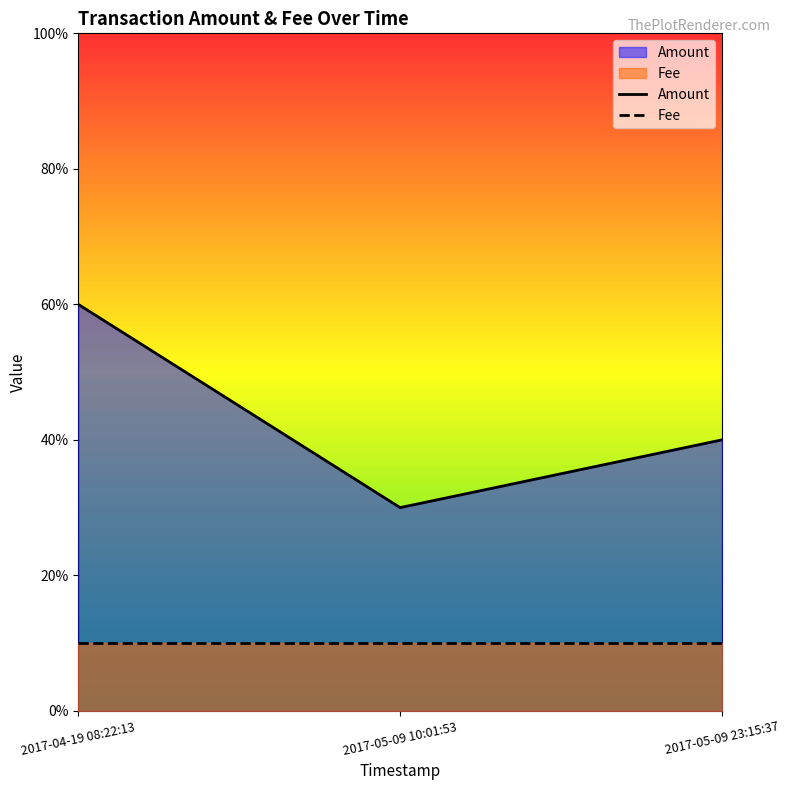

Reading right to left, what are all the values shown in this chart?

Amount: 4	3	6
Fee: 1	1	1